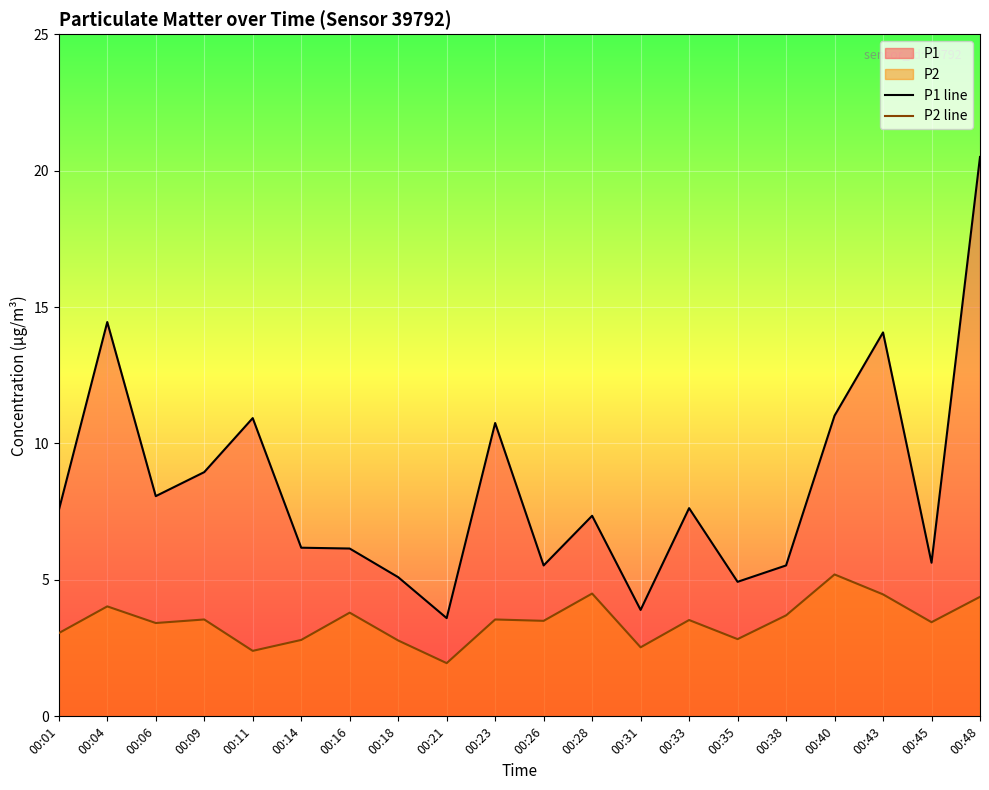

Is it true that P2 line equals 7.1 at 00:48?

False